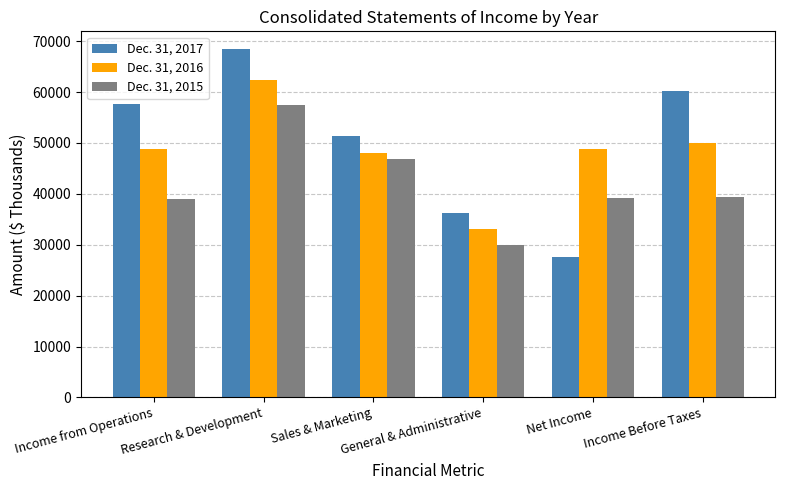

Which series has the widest spread of values?

Dec. 31, 2017